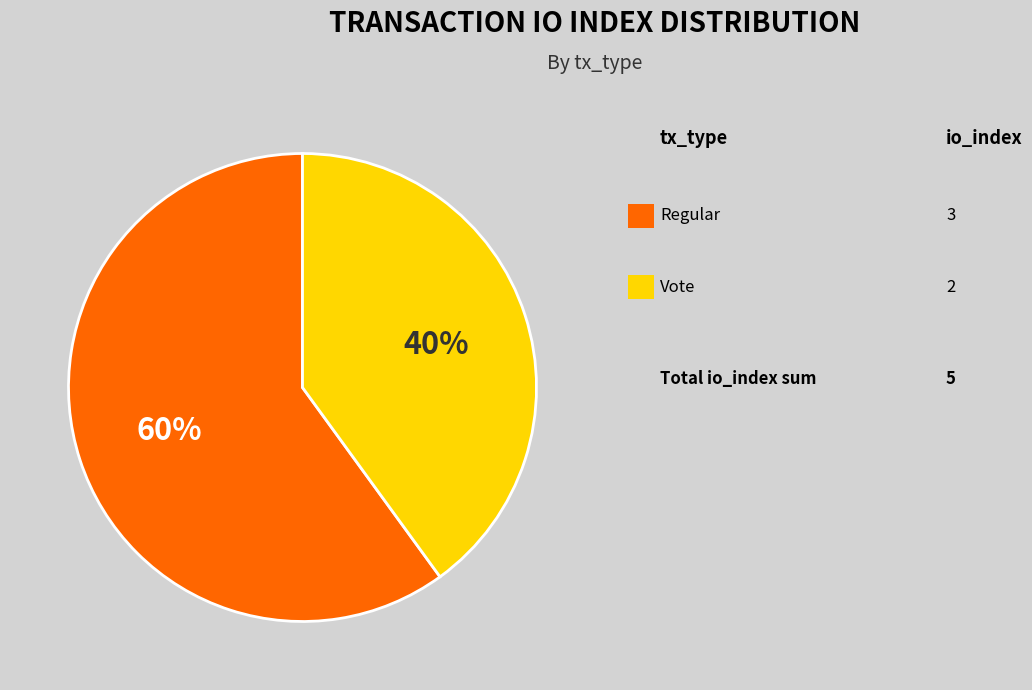

How many segments does this pie chart have?

2